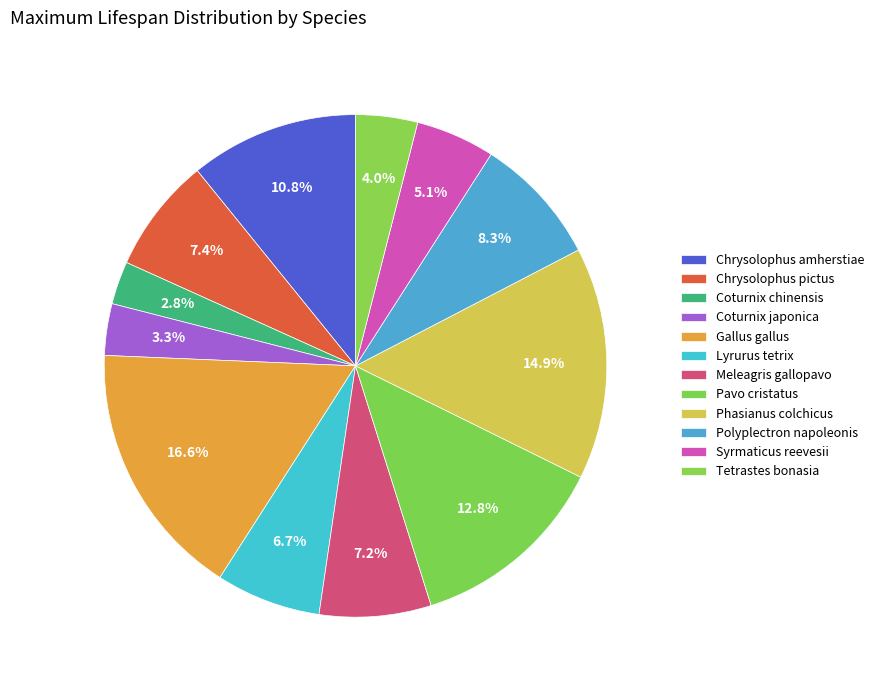

How many slices are in this pie chart?

12